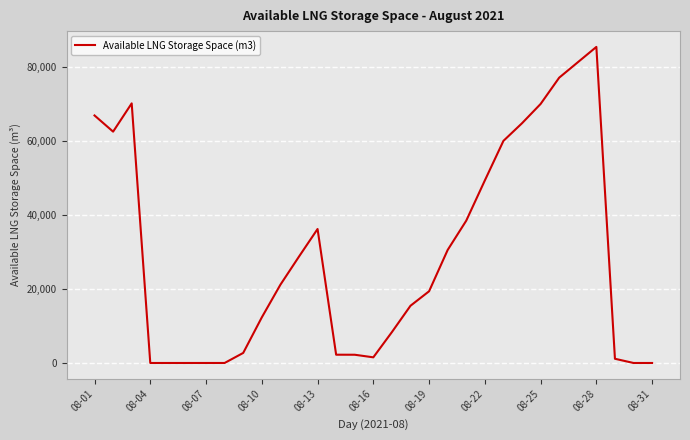

What is the maximum value shown in the chart?

85558